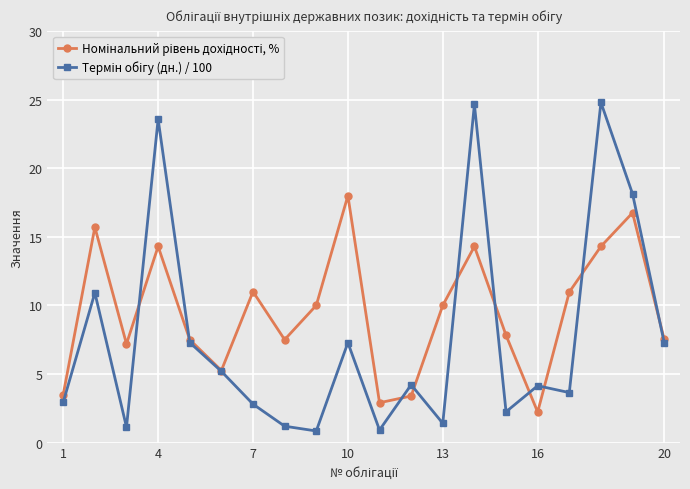

What is the maximum value shown in the chart?

24.8